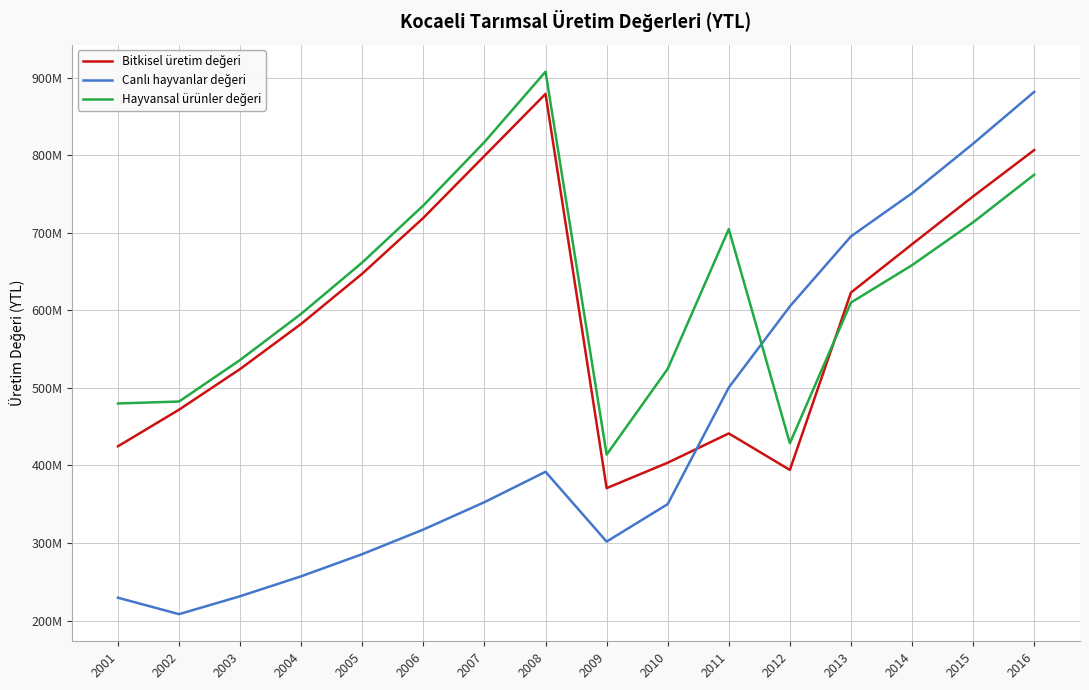

Does the chart have visible grid lines?

Yes